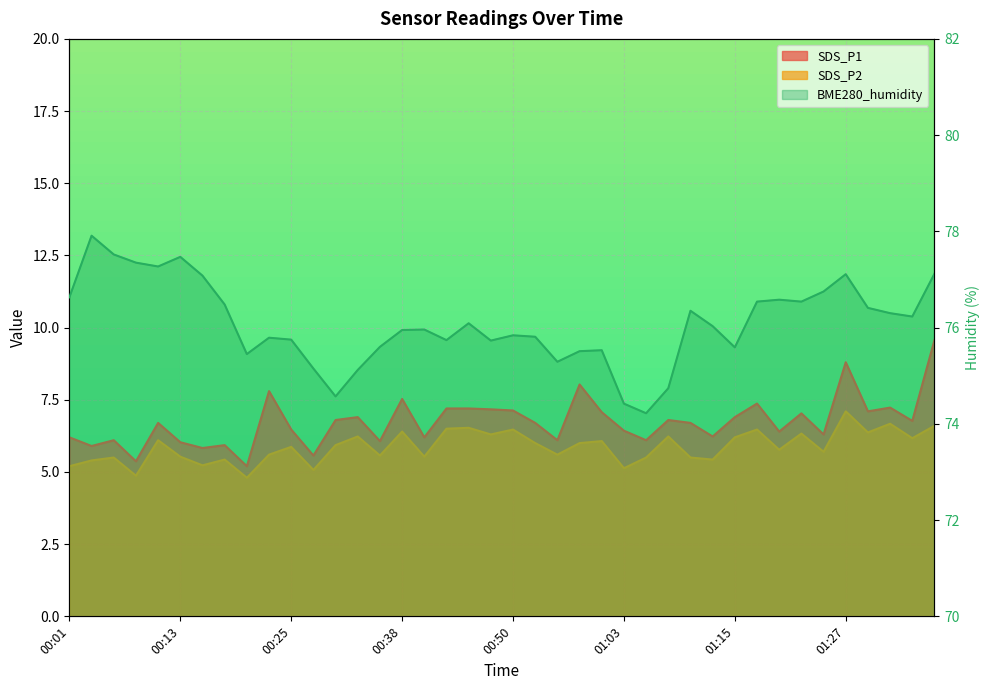

Which series has the largest range (max minus min)?

SDS_P1